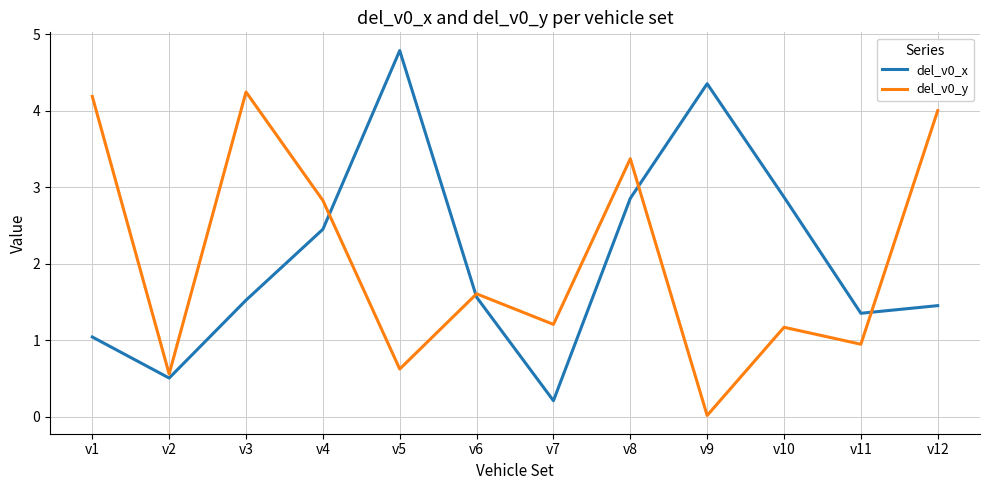

Is the value of del_v0_y at v3 greater than the value of del_v0_x at v9?

No